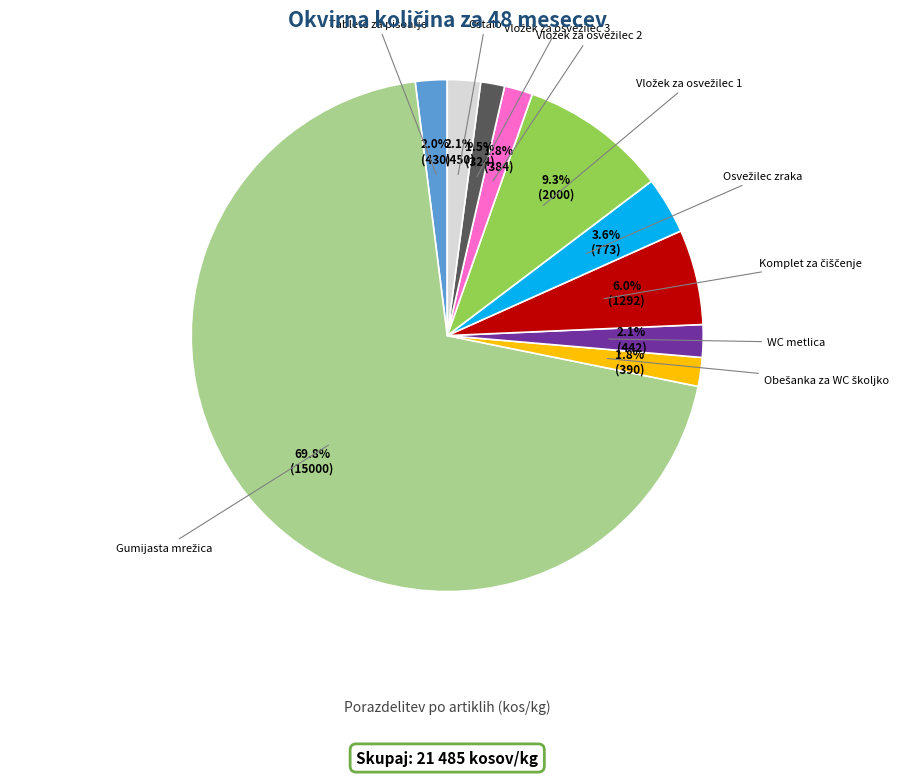

Is there a majority slice in this chart?

Yes